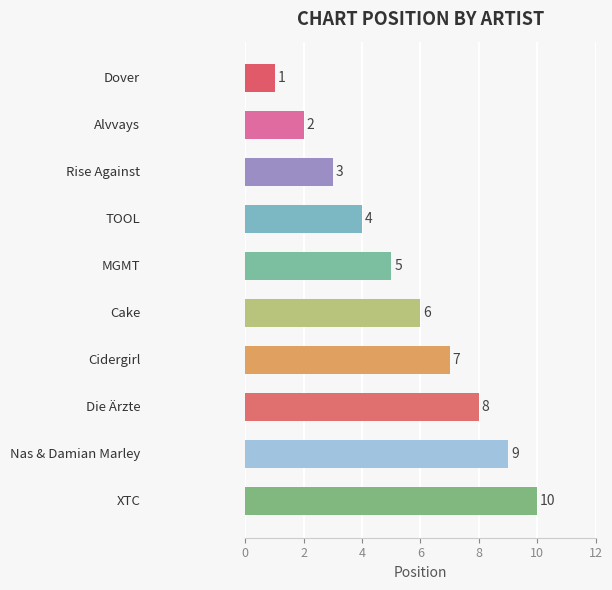

Does the chart contain stacked bars?

No